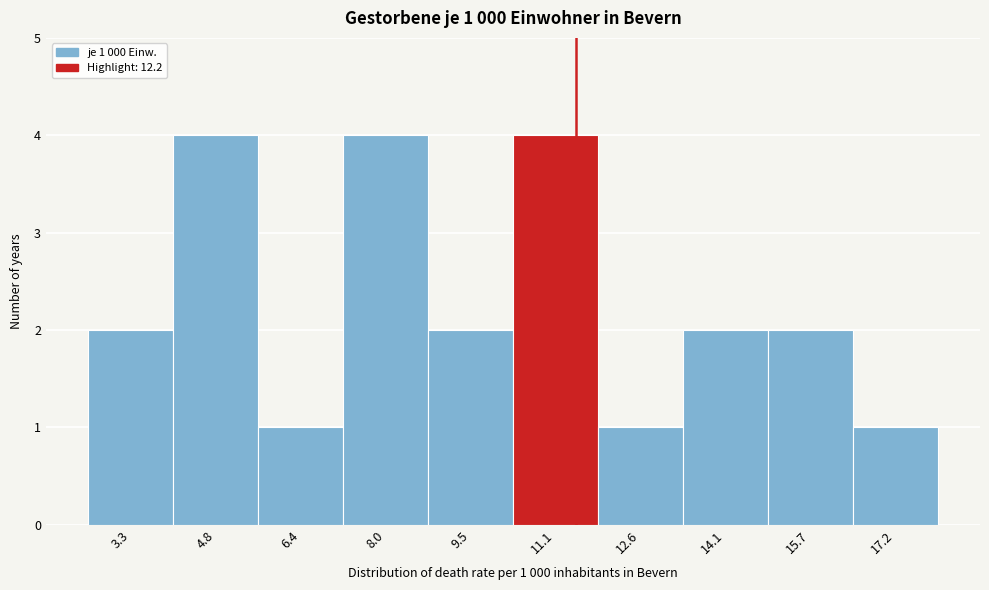

Reading right to left, transcribe all the data shown in this chart.

1	2	2	1	4	2	4	1	4	2